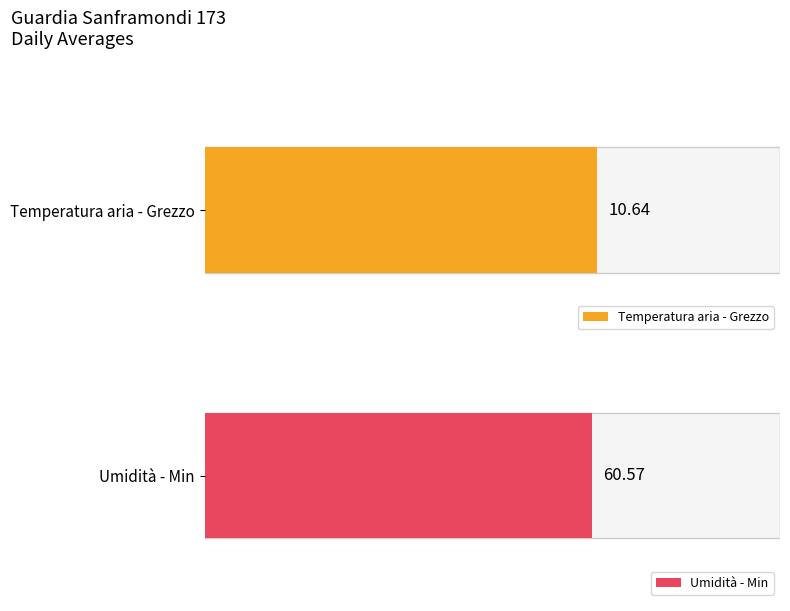

What are all the series names shown in the legend?

Temperatura aria - Grezzo, Umidità - Min